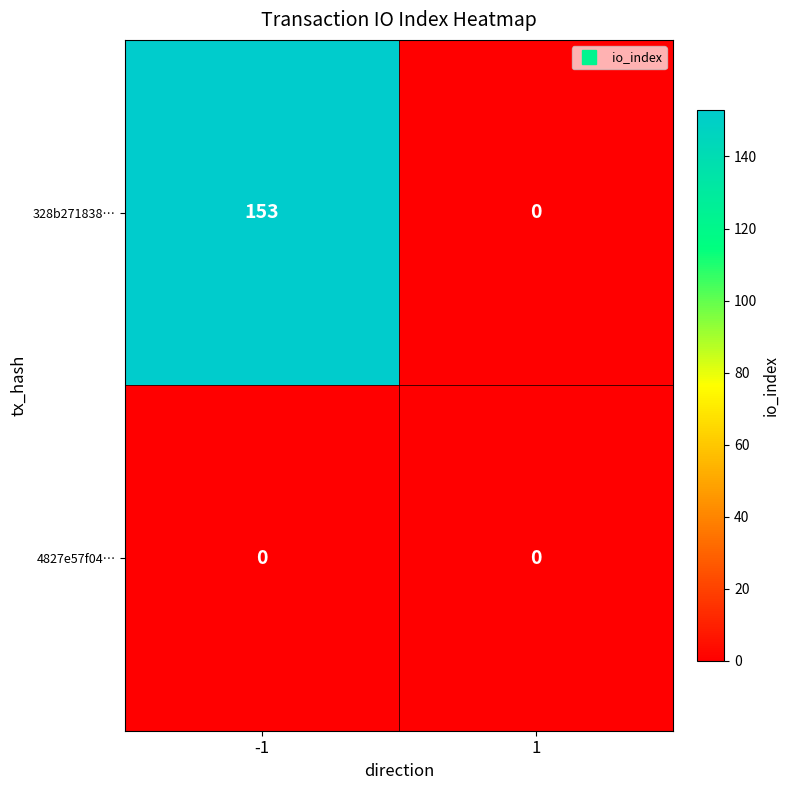

True or false: 328b271838… has a value of -73 at 1.

False